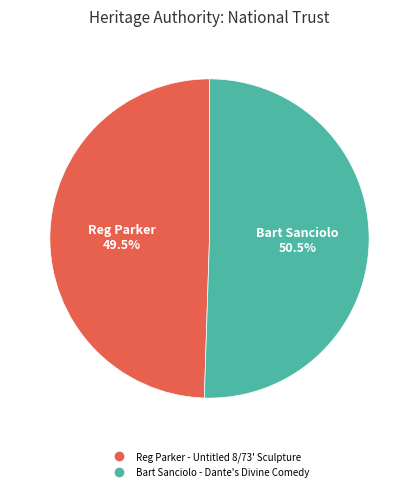

Combined, do Bart Sanciolo - Dante's Divine Comedy and Reg Parker - Untitled 8/73' Sculpture account for over 50%?

Yes